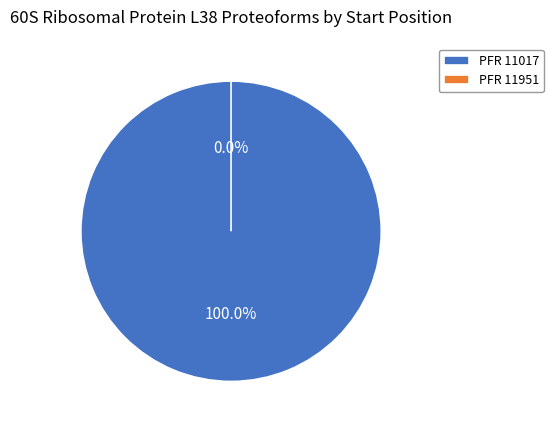

Is the sum of PFR 11017 and PFR 11951 greater than half?

Yes